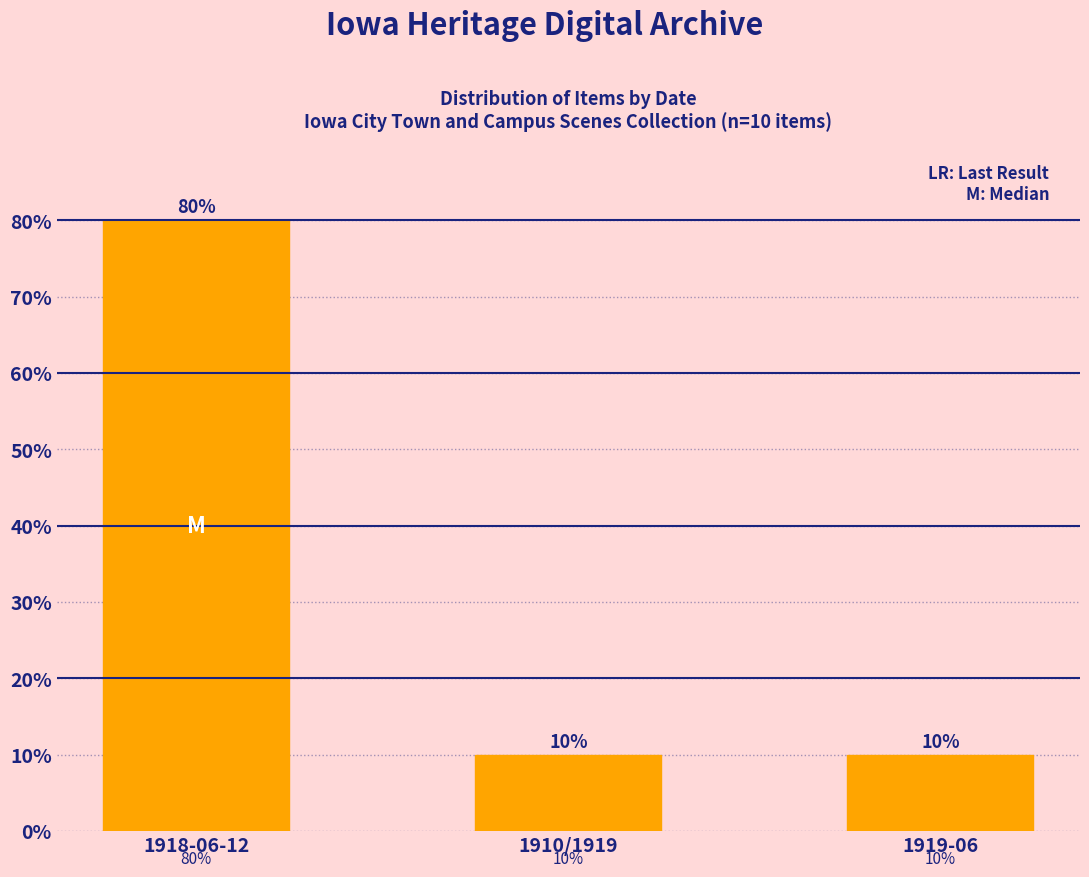

Reading left to right, transcribe all the data shown in this chart.

80	10	10